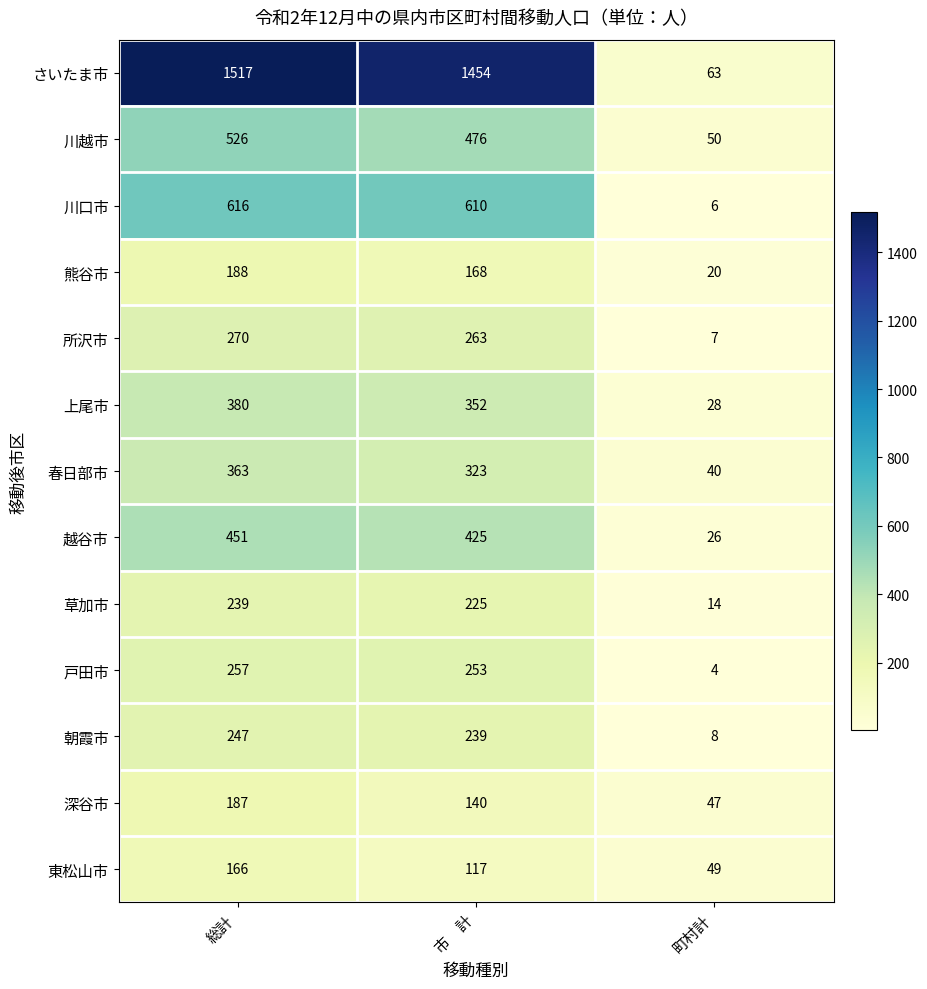

What is the spread (max minus min) of values at 市　計?

1337